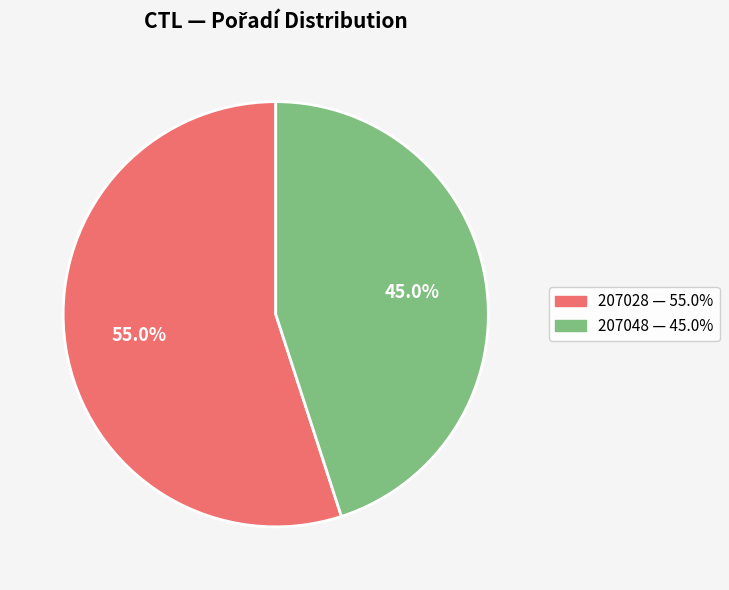

Between 207048 and 207028, which is larger?

207028